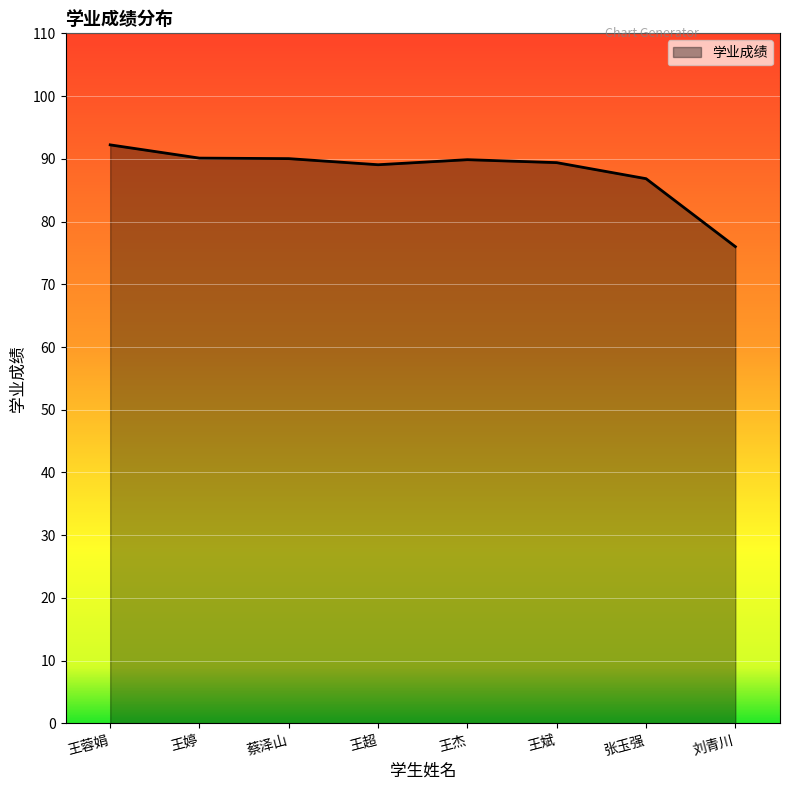

What position from the left is 刘青川?

8